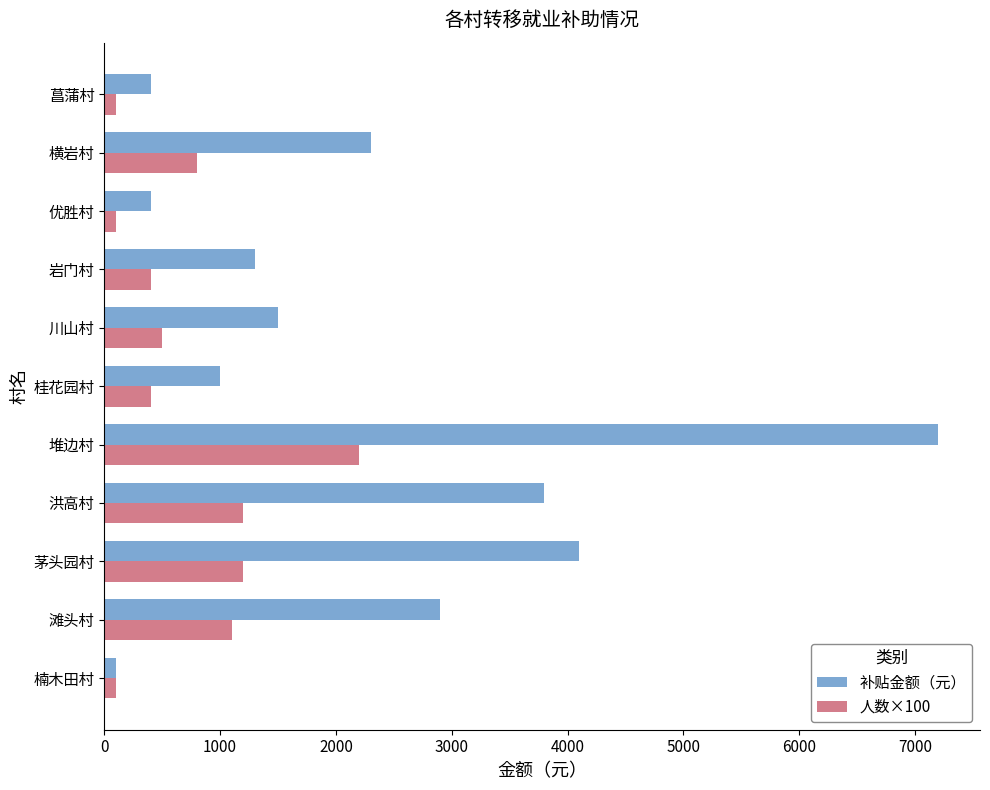

At how many categories does at least one series exceed 637?

8